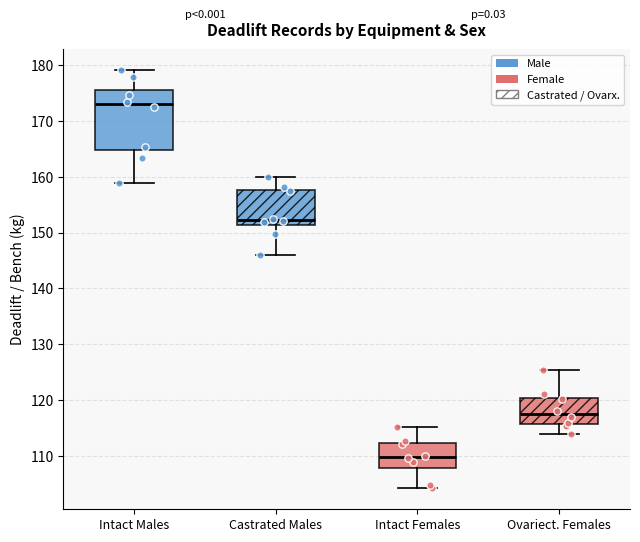

Where does the median line of the box for Intact Females sit on the y-axis? The values are not printed on the chart, so give them approximately, as read against the axis.

110